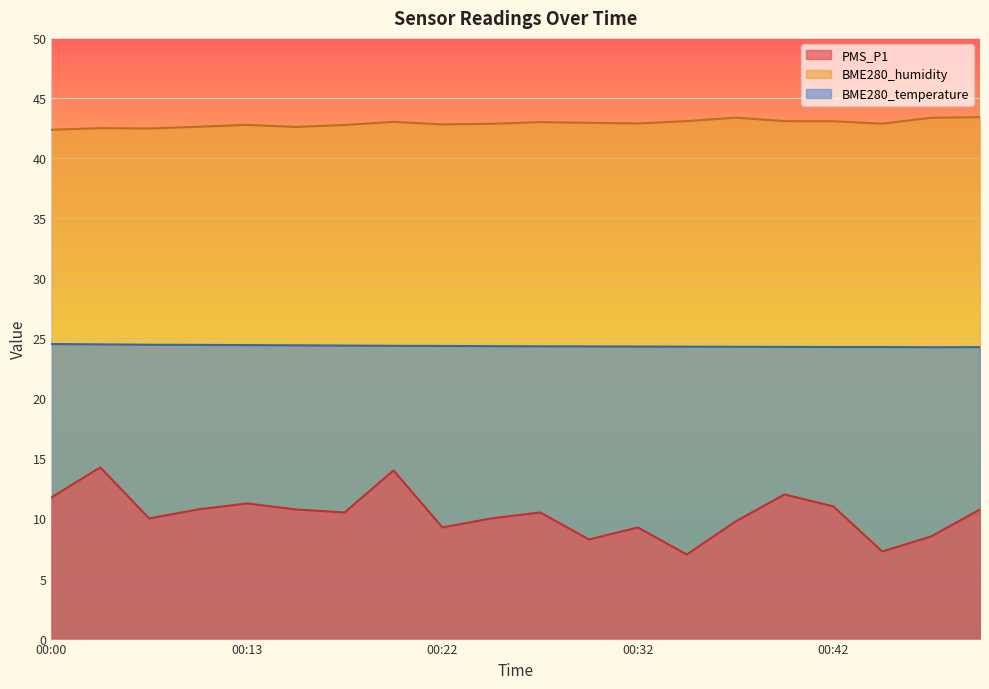

How many lines are shown in the chart?

3